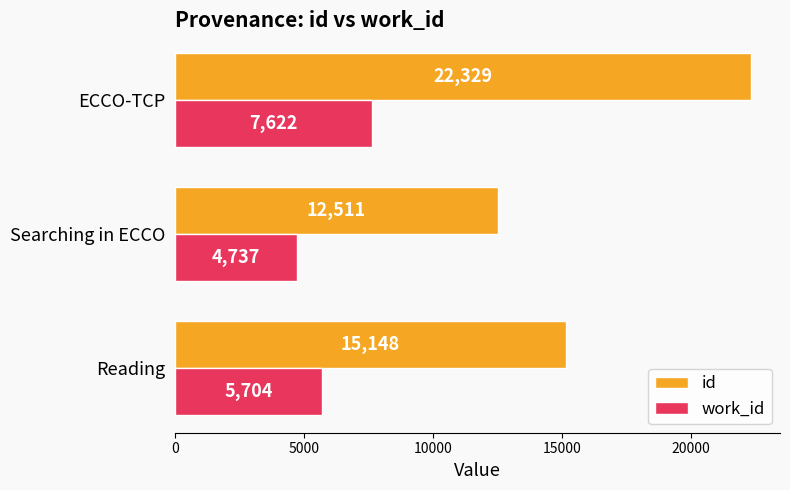

List the series in order of their peak value, highest first.

id, work_id